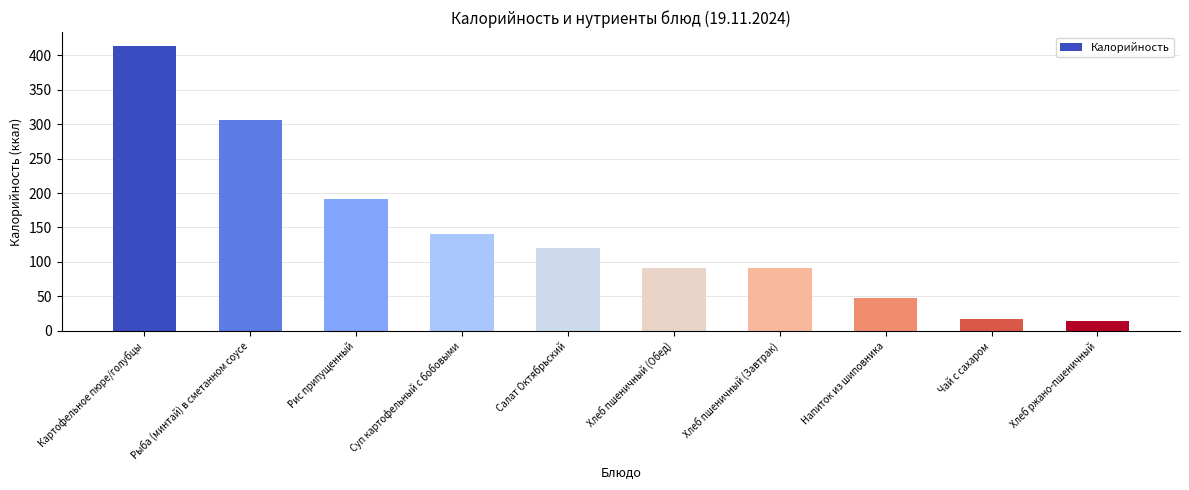

What is the label of the 5th bar from the right?

Хлеб пшеничный (Обед)